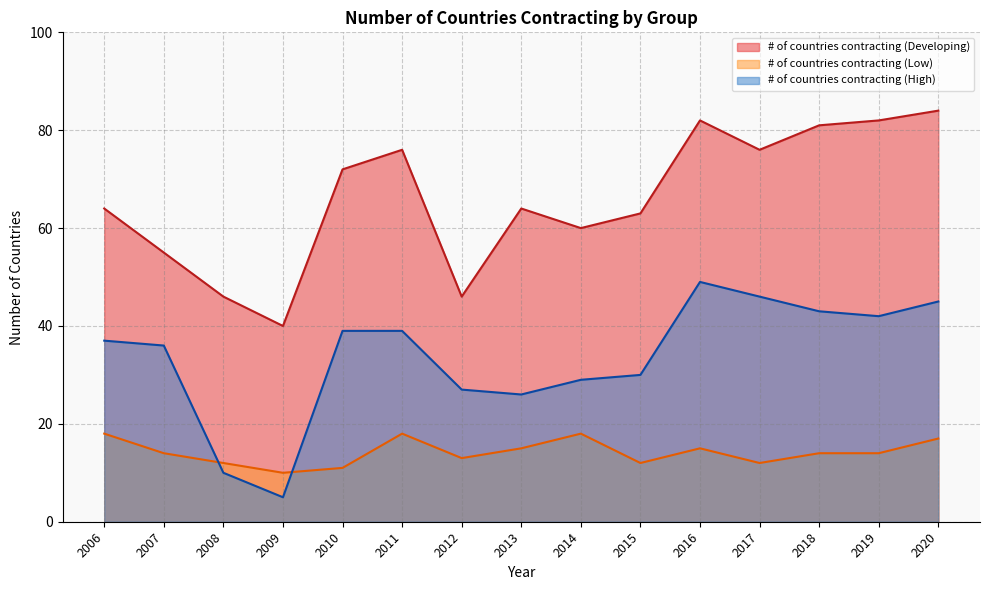

At 2009, list the series in order from smallest to largest.

# of countries contracting (High), # of countries contracting (Low), # of countries contracting (Developing)